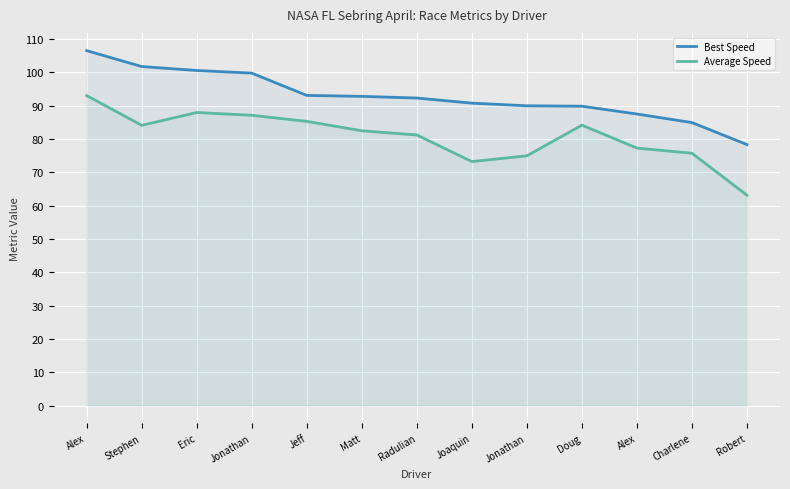

True or false: Best Speed and Average Speed cross at least once.

False